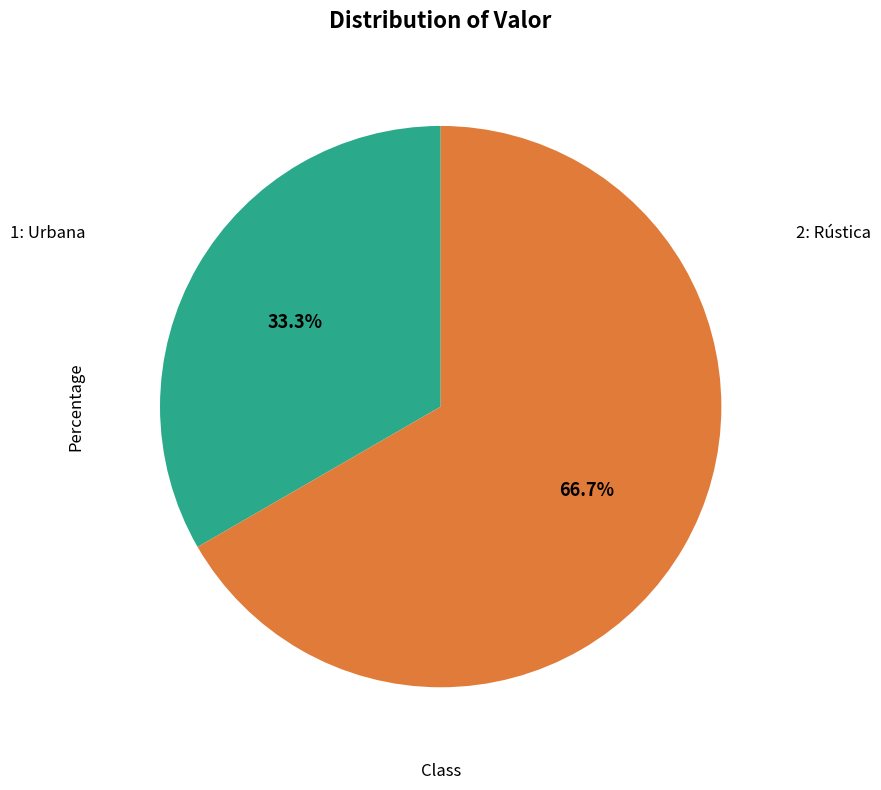

Is there any slice that represents more than half of the pie?

Yes